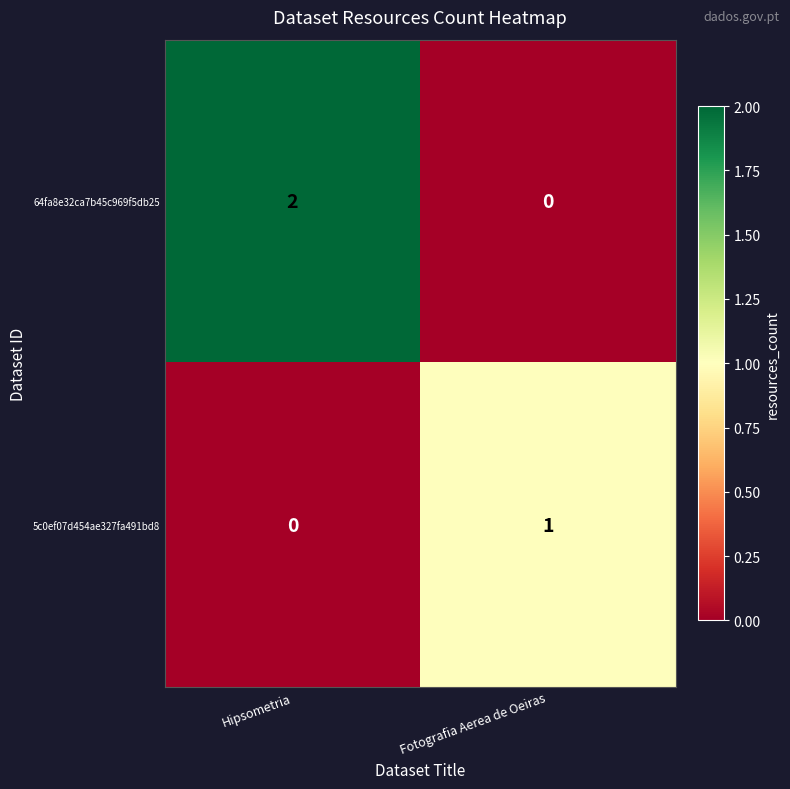

Rank the series by their average value, from highest to lowest.

64fa8e32ca7b45c969f5db25, 5c0ef07d454ae327fa491bd8